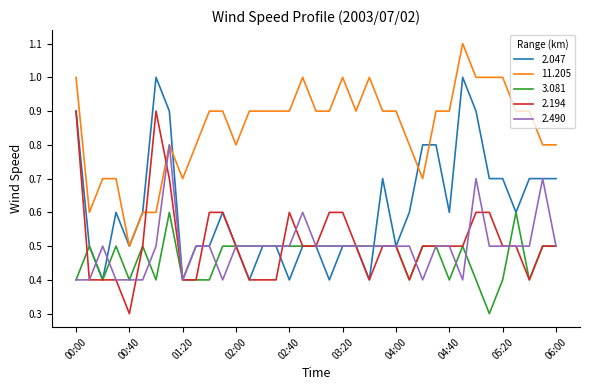

What is the minimum value shown in the chart?

0.3